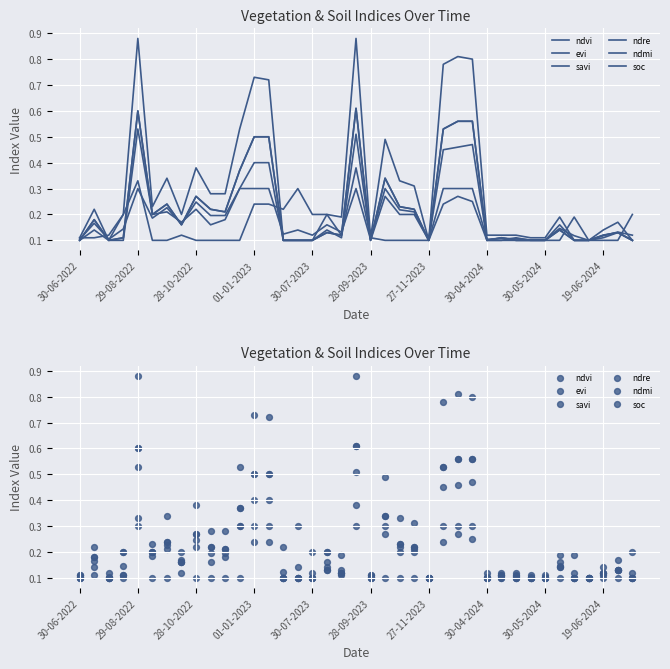

Which series has the widest spread of Y values?

savi